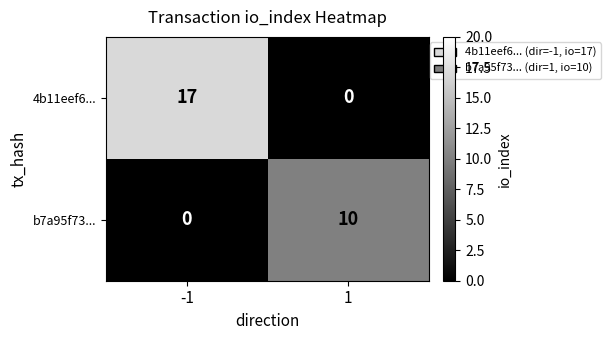

Rank the series by their maximum value, from lowest to highest.

b7a95f73..., 4b11eef6...